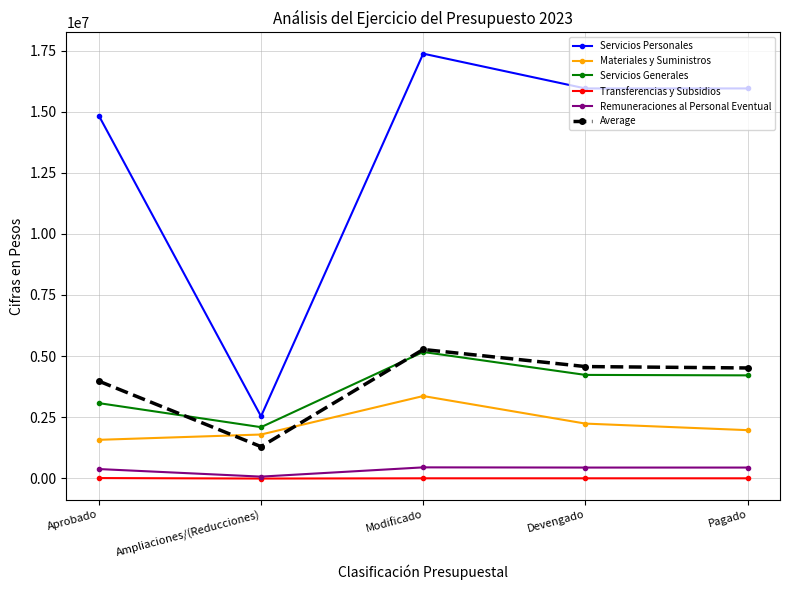

What is the lowest value of the Materiales y Suministros series?

1574500.0